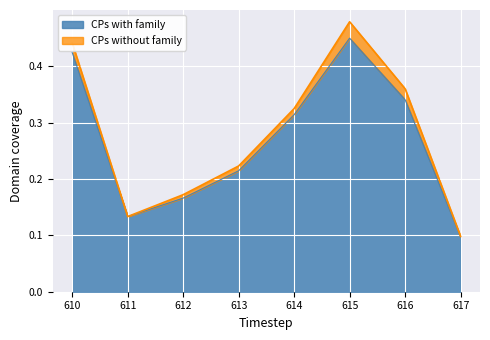

What is the sum of all values?

2.1